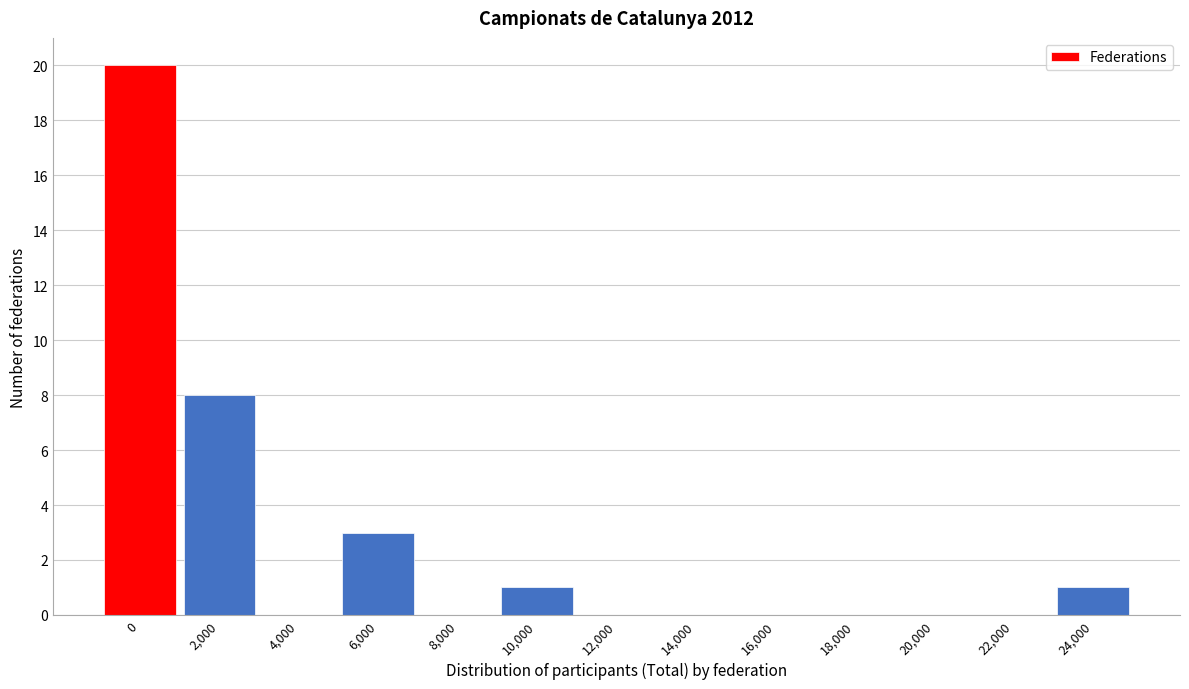

Reading left to right, extract all data points from this chart.

0=20	2,000=8	4,000=0	6,000=3	8,000=0	10,000=1	12,000=0	14,000=0	16,000=0	18,000=0	20,000=0	22,000=0	24,000=1